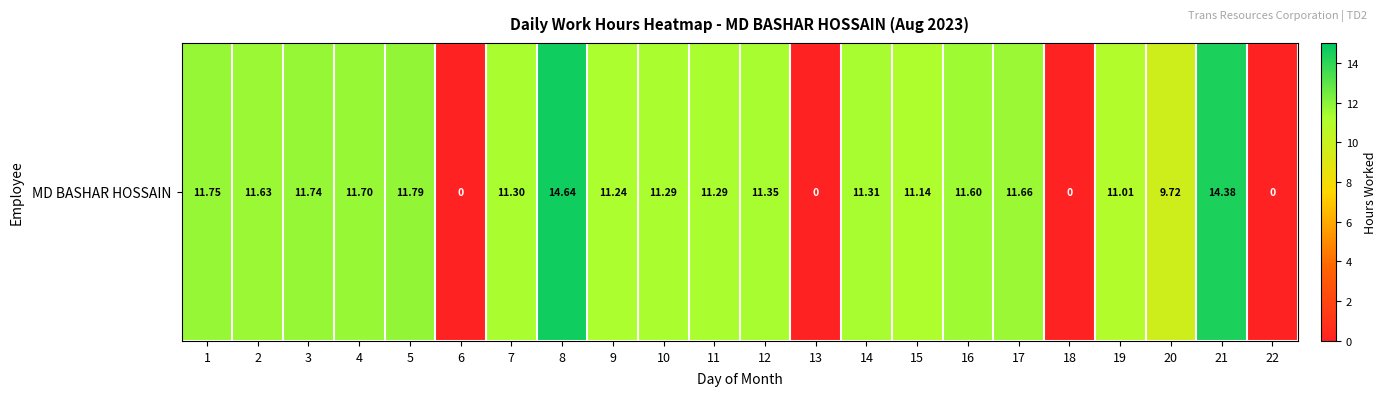

Count the number of data series in this chart.

1